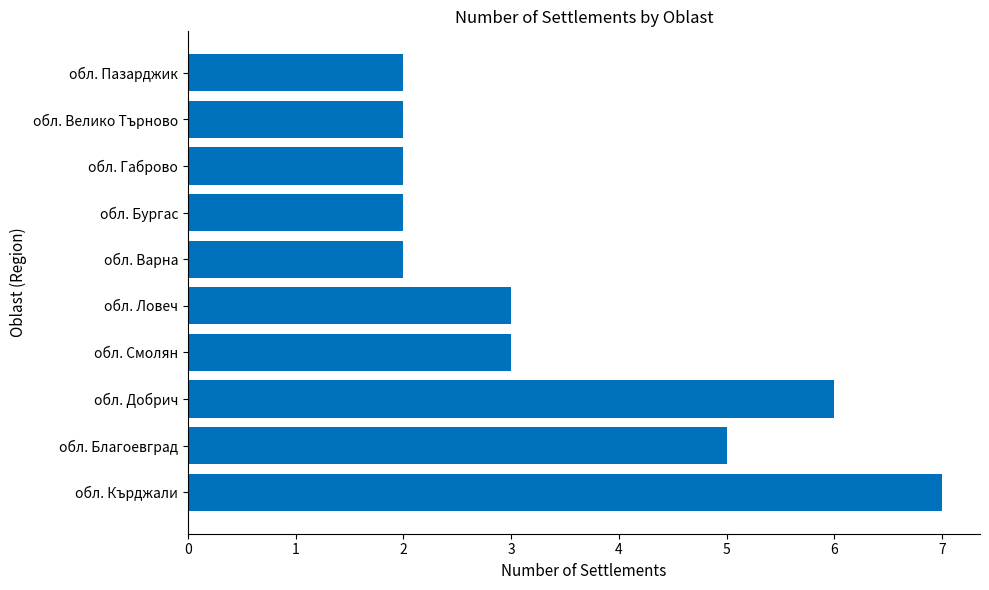

What is the smallest value displayed?

2